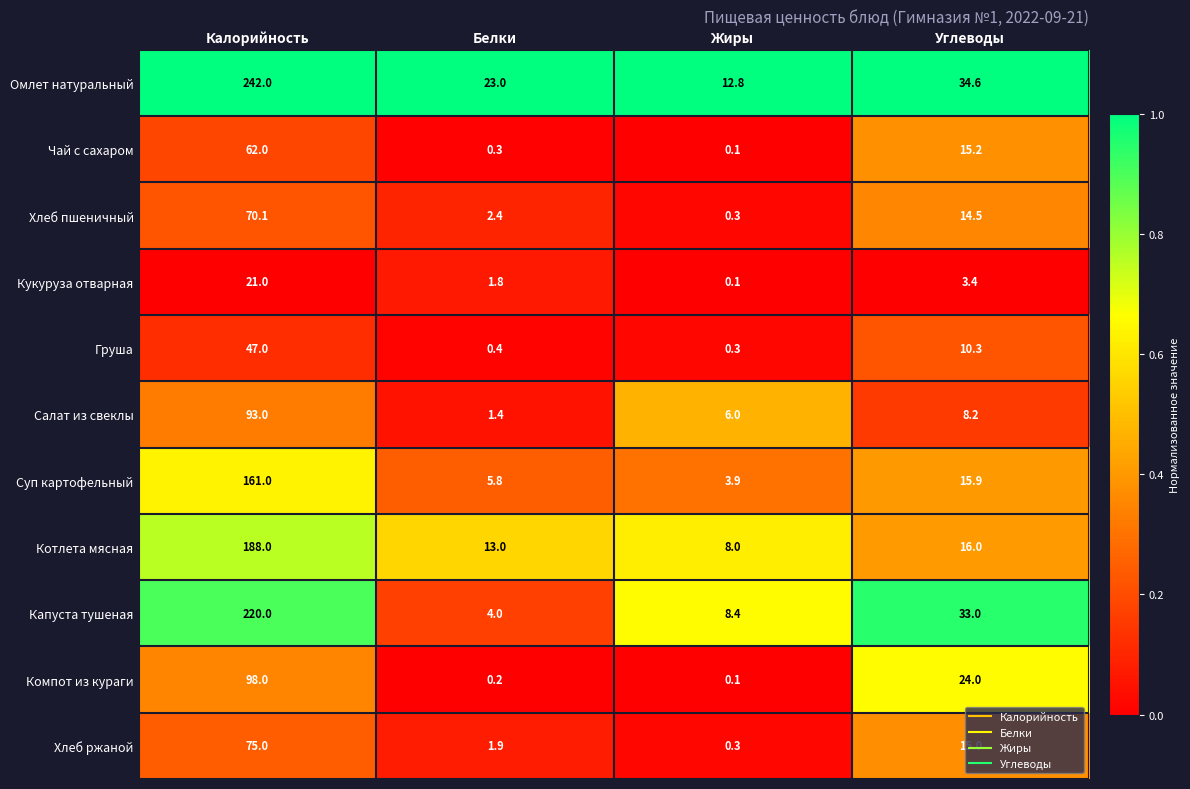

Where does the Суп картофельный series first go above 15?

Калорийность